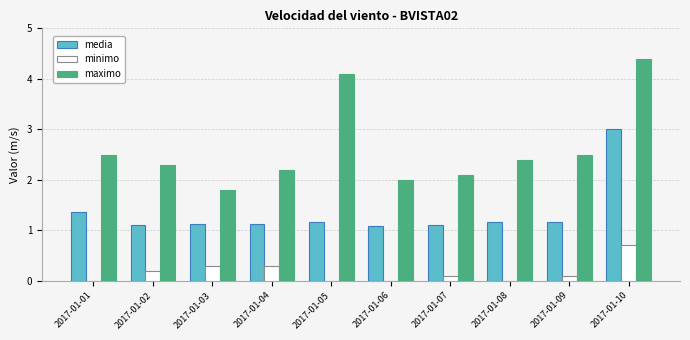

What are all the series names shown in the legend?

media, minimo, maximo